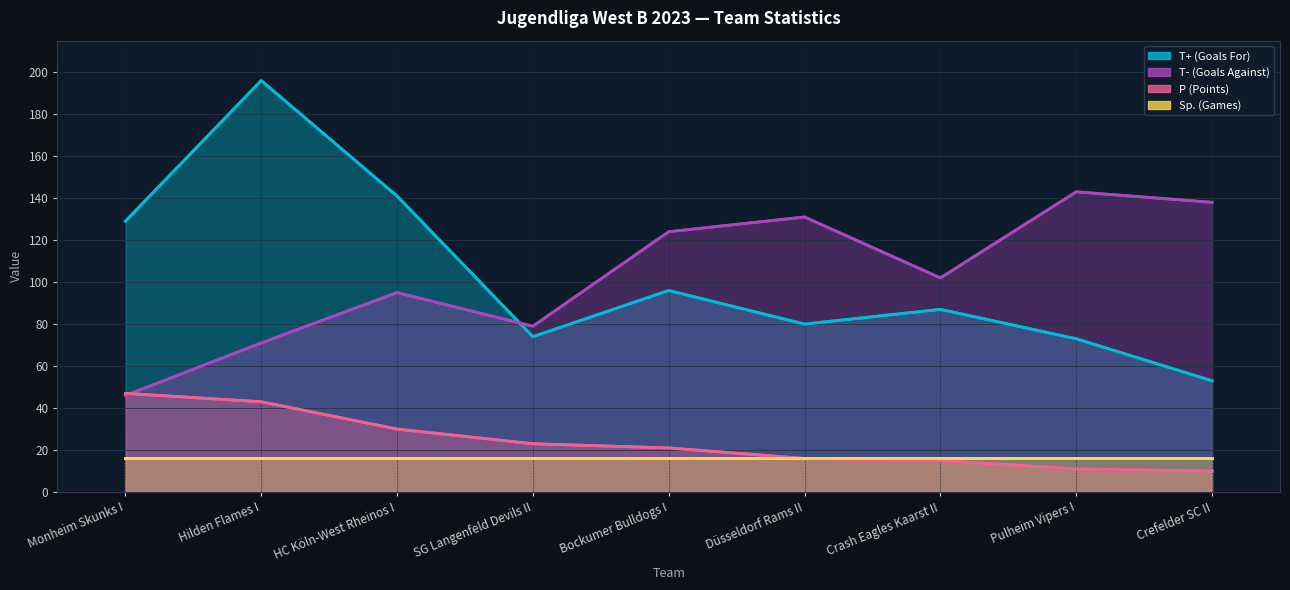

True or false: P (Points) has a value of 9 at Crash Eagles Kaarst II.

False